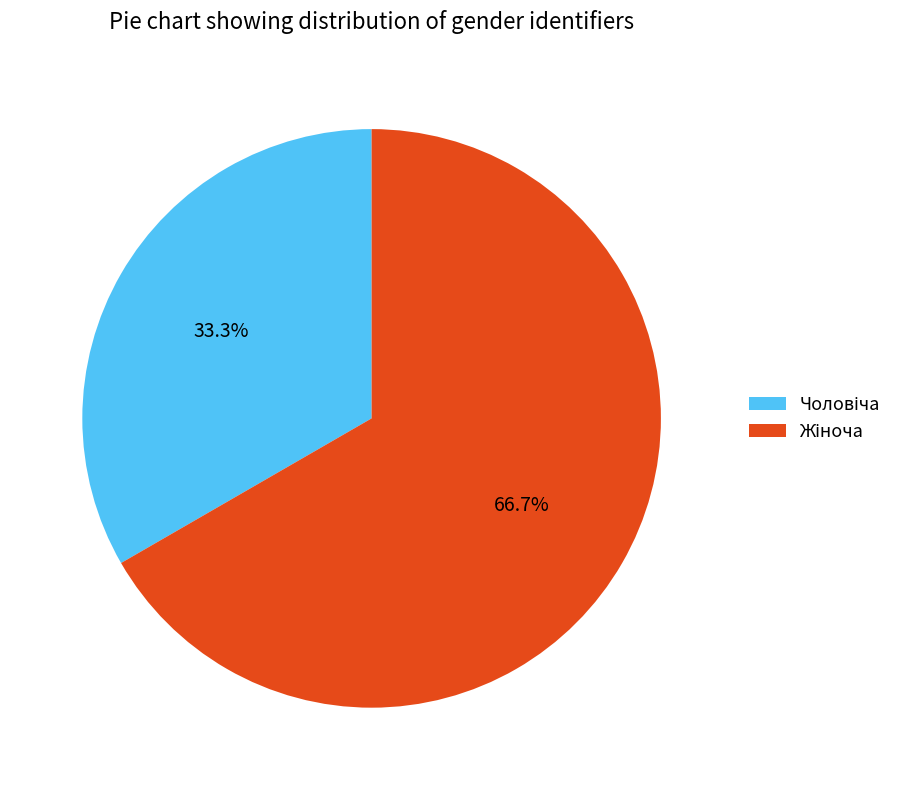

How many segments does this pie chart have?

2